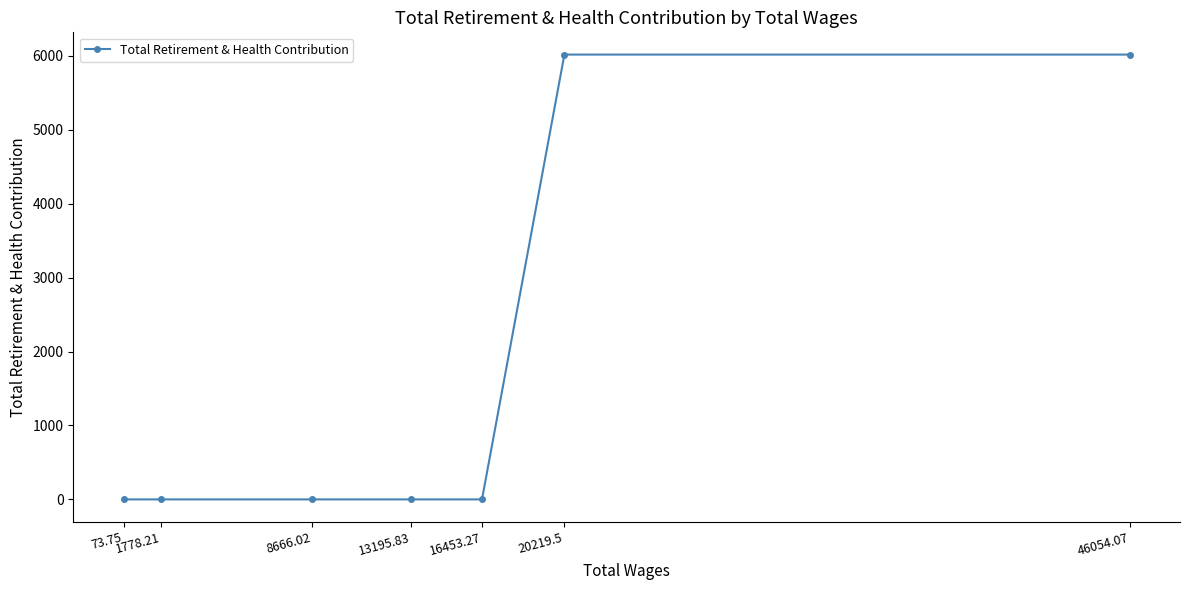

The chart shows a value of -3867.6 at 8666.02. True or false?

False